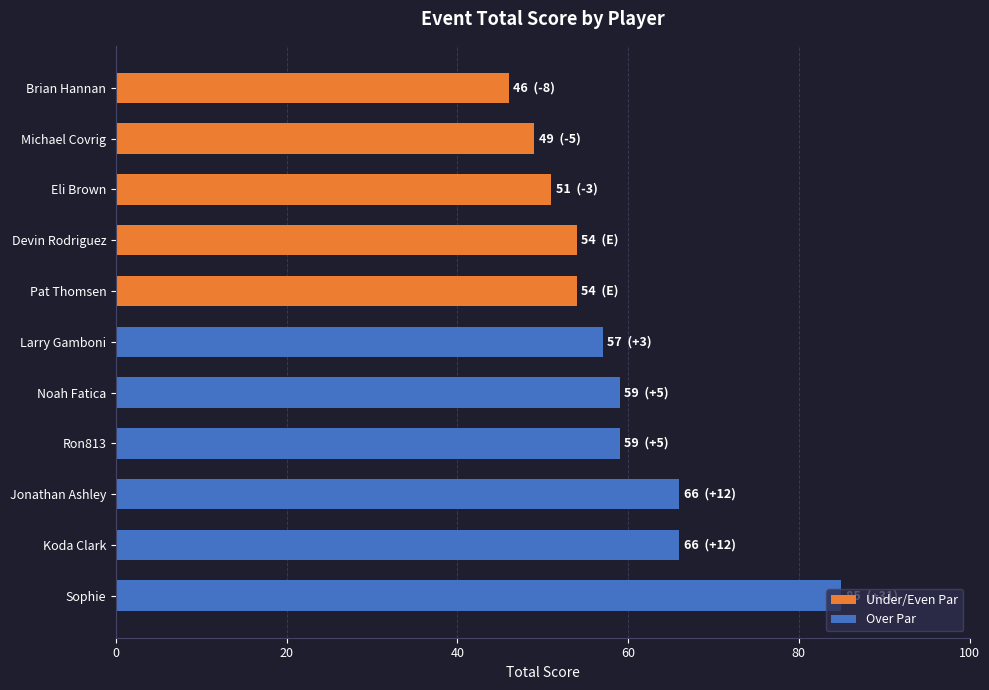

What is the difference between the second highest and second lowest values?

17